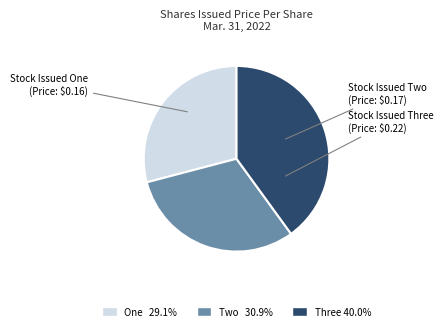

Is the sum of Stock Issued One and Stock Issued Three greater than half?

Yes